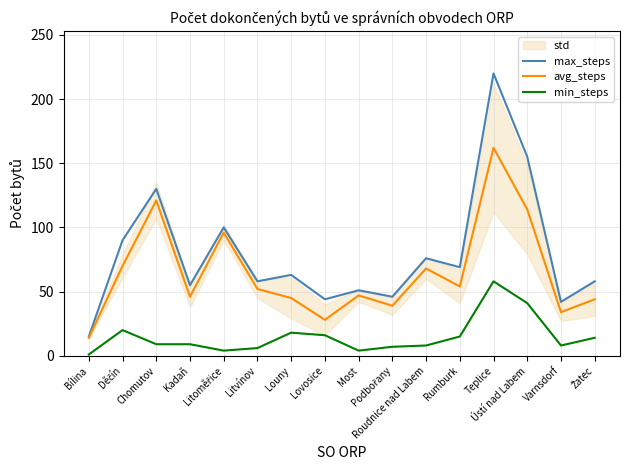

What is the approximate value of max_steps at Žatec, to the nearest 50?

50